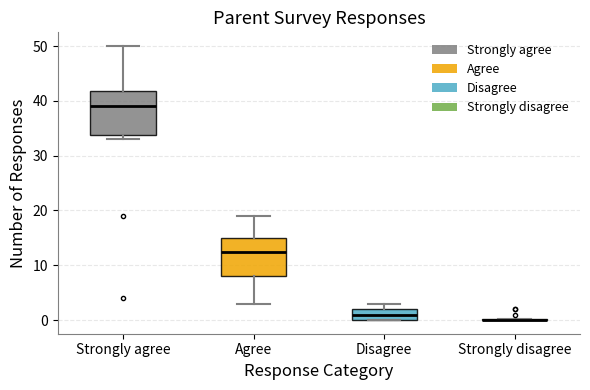

Reading left to right, transcribe this box plot: for each box, give where its median line is, the range the box spans, and where its two whiskers end, as read against the y-axis. The values are not printed on the chart, so give them approximately, as read against the axis.

Strongly agree: median 39, box 34 to 42, whiskers 33 to 50
Agree: median 13, box 8 to 15, whiskers 3 to 19
Disagree: median 1, box 0 to 2, whiskers 0 to 3
Strongly disagree: box collapsed to a line at 0, whiskers 0 to 0